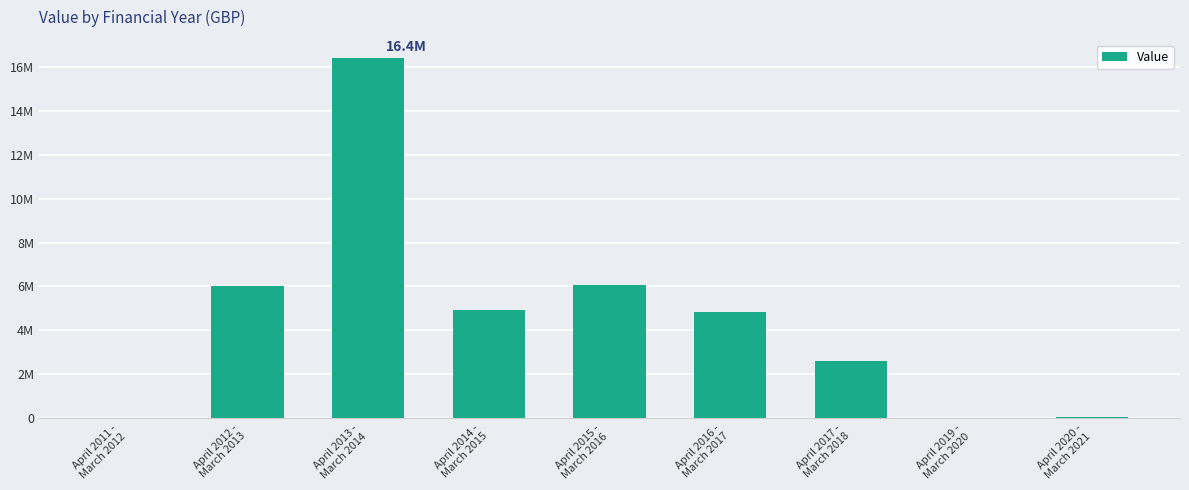

Rank the categories by value from highest to lowest.

April 2013 -
March 2014, April 2015 -
March 2016, April 2012 -
March 2013, April 2014 -
March 2015, April 2016 -
March 2017, April 2017 -
March 2018, April 2020 -
March 2021, April 2011 -
March 2012, April 2019 -
March 2020